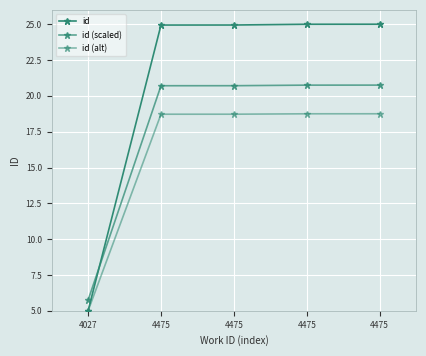

How many values in the id series are below 24?

1